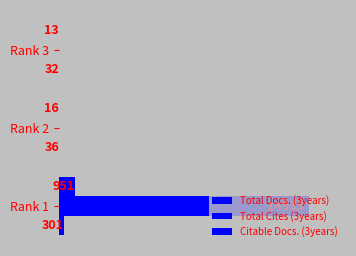

What is the minimum value for Total Docs. (3years)?

32